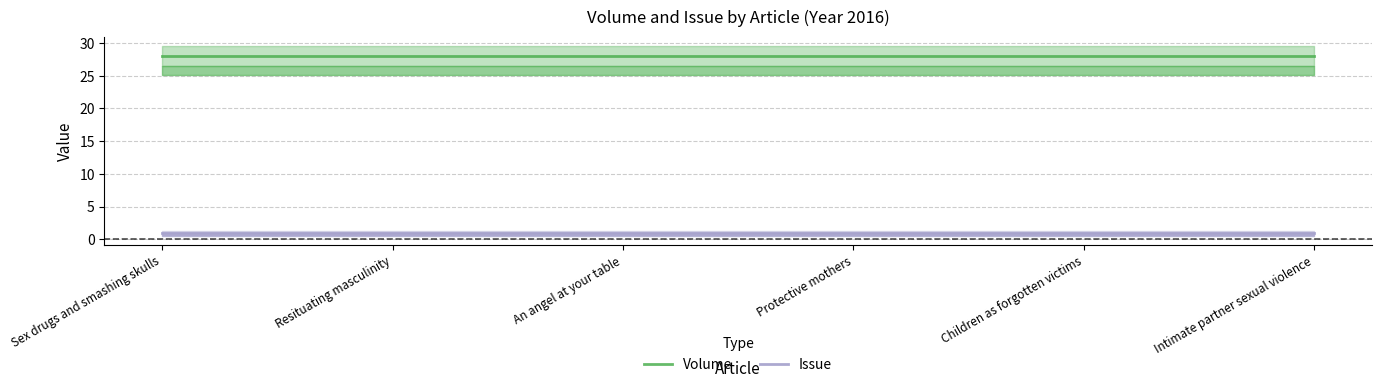

True or false: Issue and Volume cross at least once.

False